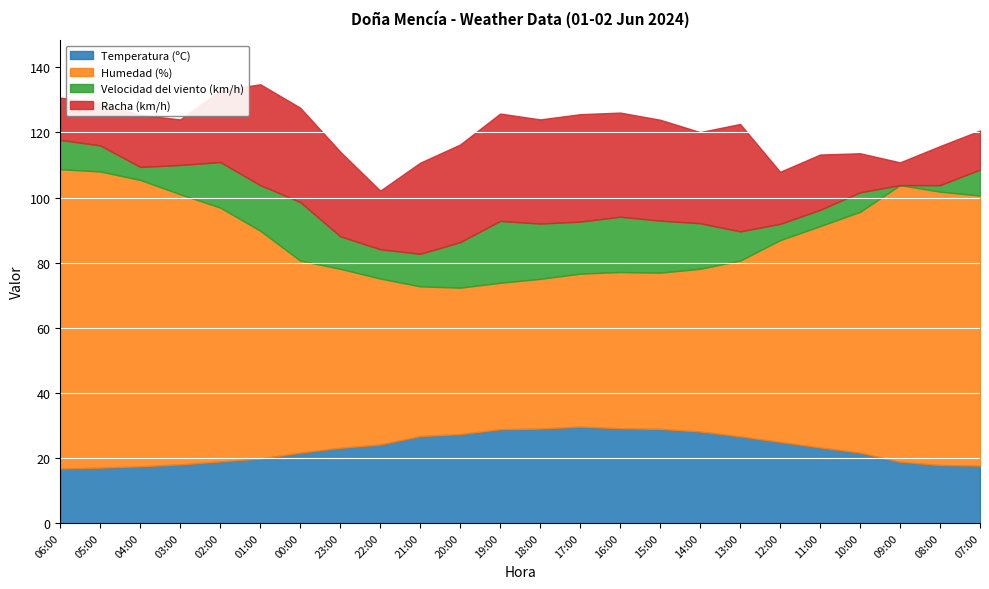

What is the sum of the Humedad (%) values at 02:00 and 08:00?

162.0